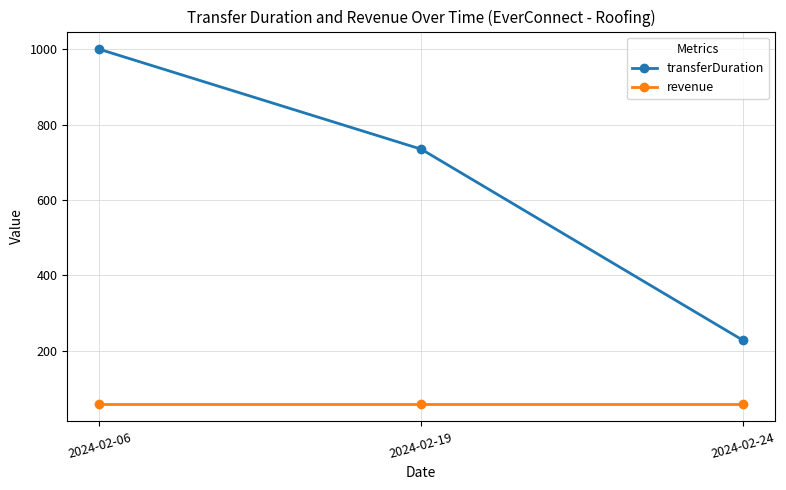

Which series has the largest range (max minus min)?

transferDuration